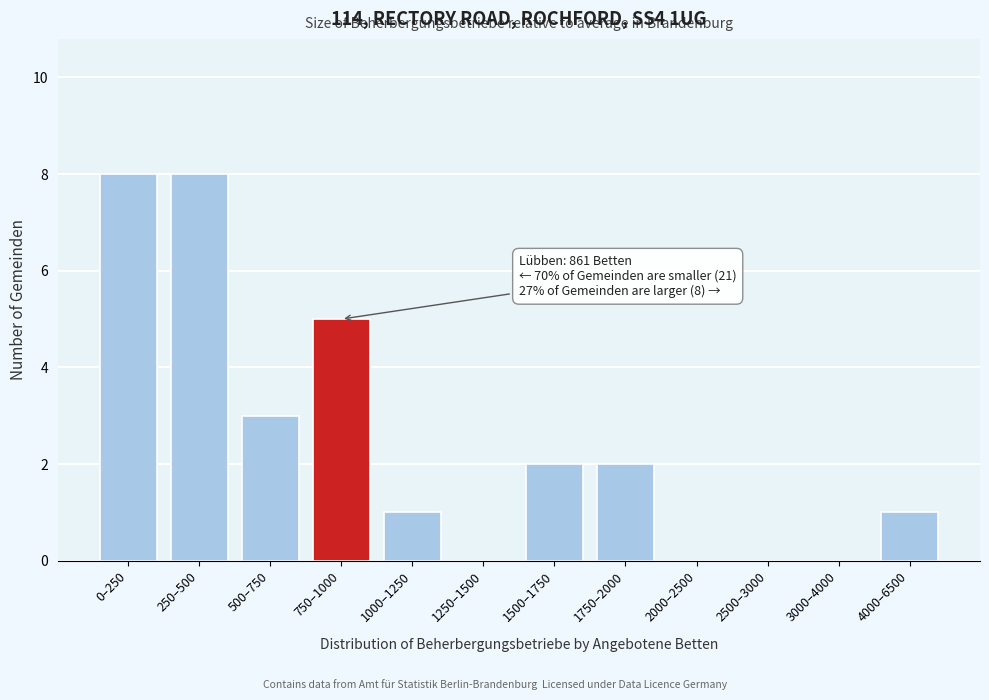

Reading left to right, what are all the values shown in this chart?

0–250=8	250–500=8	500–750=3	750–1000=5	1000–1250=1	1250–1500=0	1500–1750=2	1750–2000=2	2000–2500=0	2500–3000=0	3000–4000=0	4000–6500=1